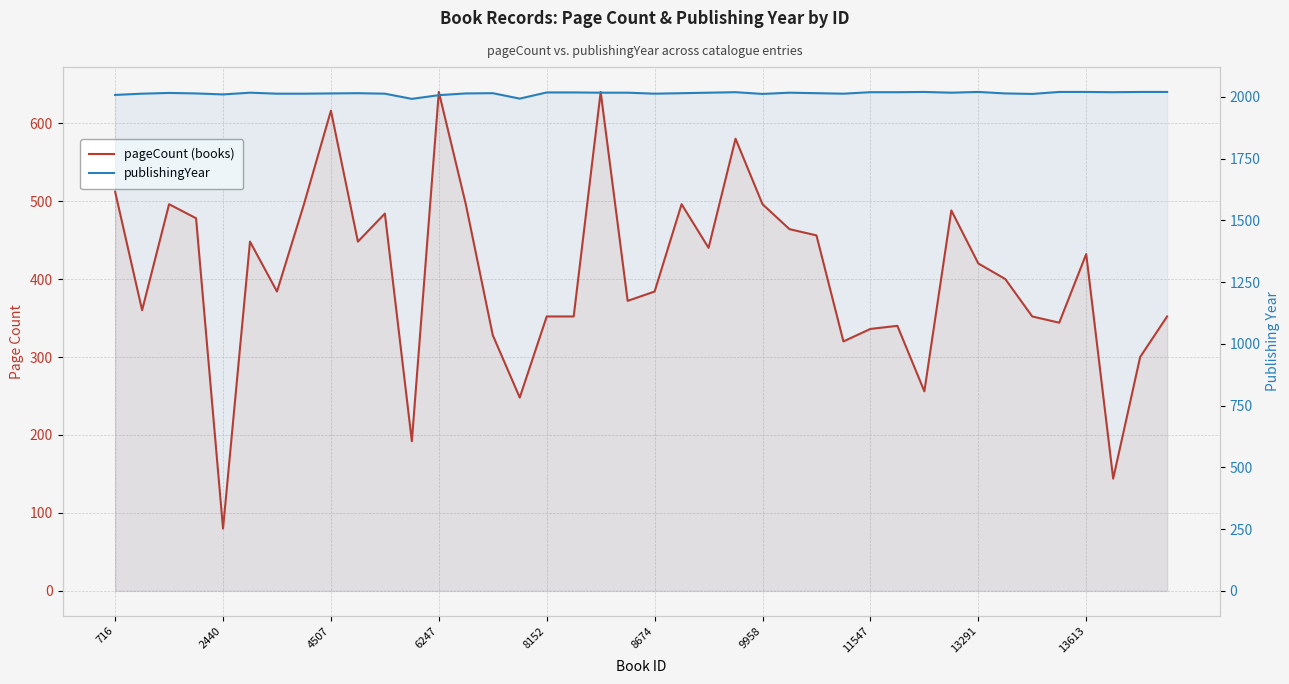

Is it true that pageCount equals 400 at 33?

True